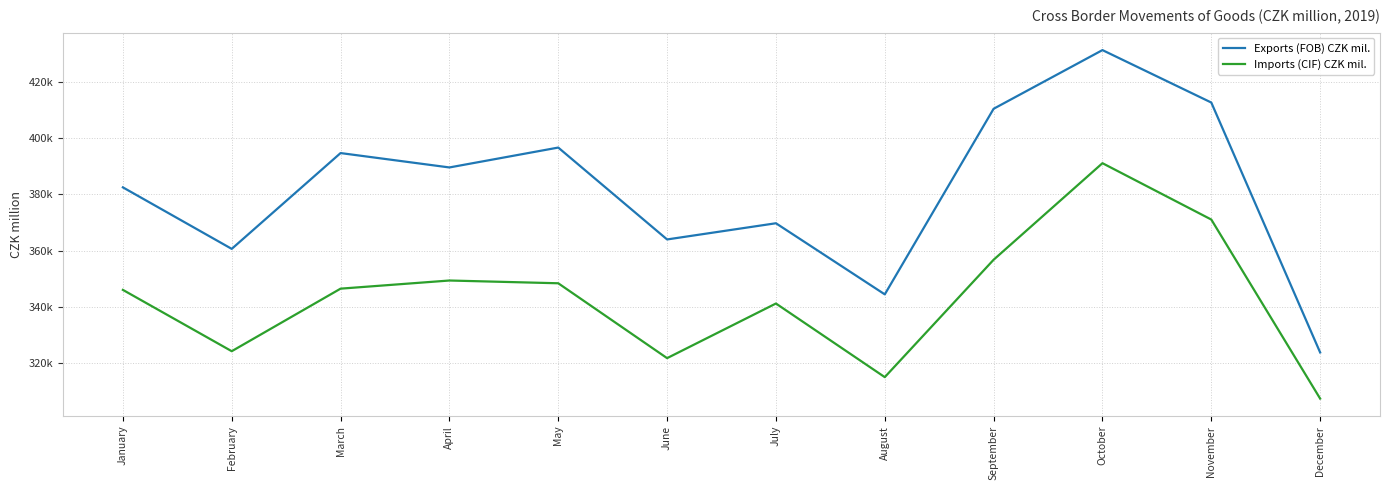

Does the chart display data point markers on the line(s)?

No